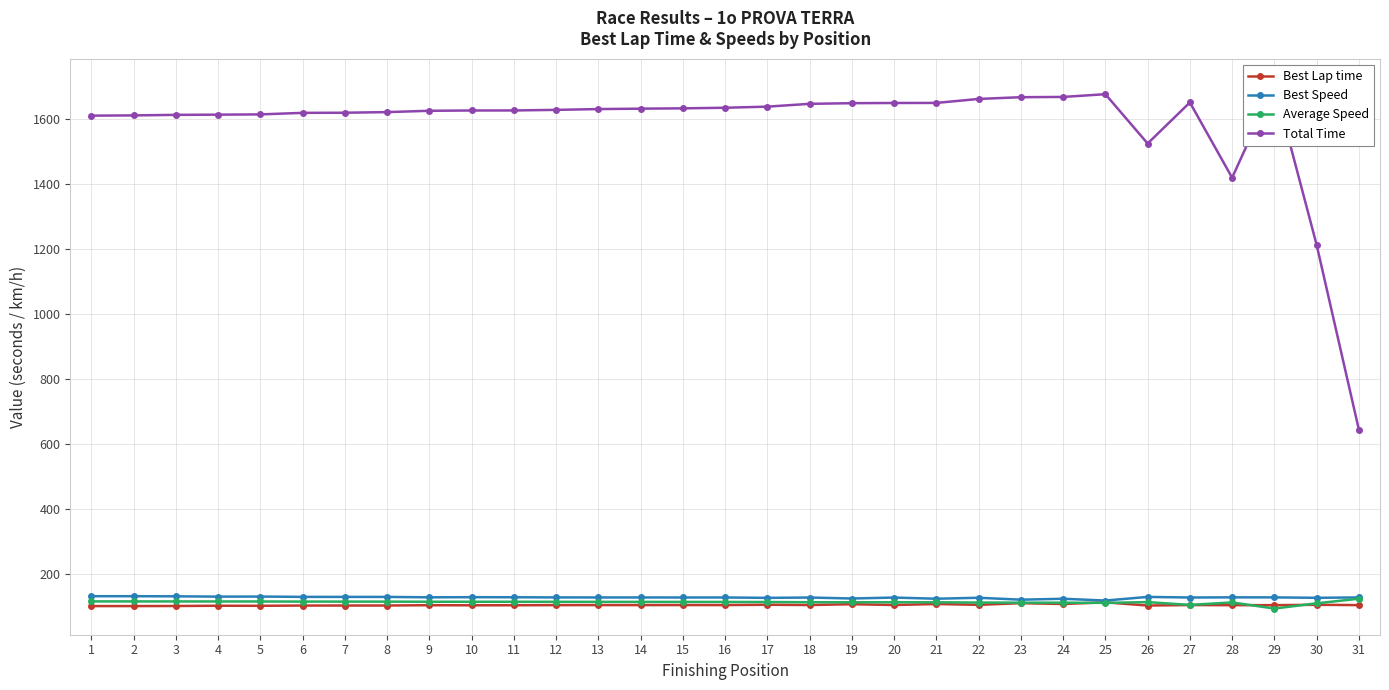

What is the difference between the highest and lowest values at 8?

1519.7